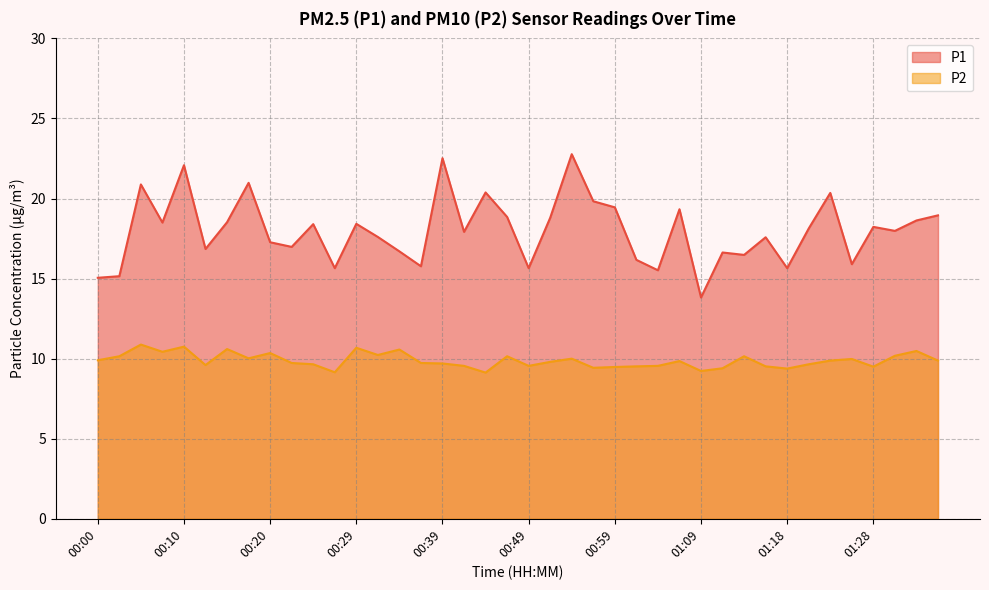

At which label does P1 reach its peak?

00:54